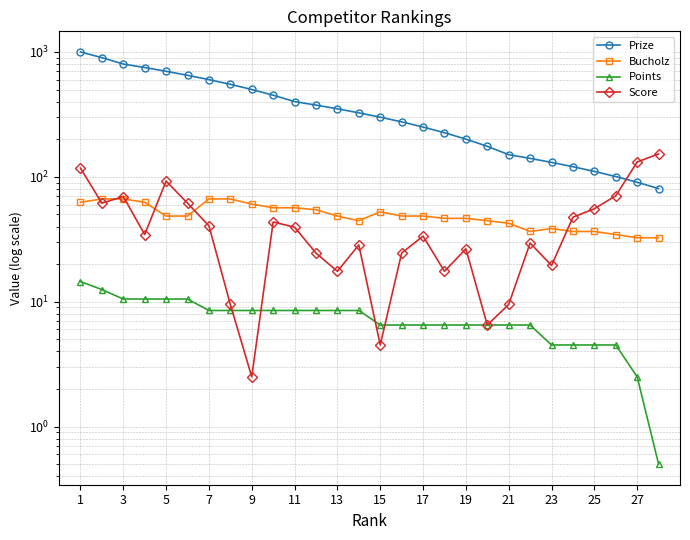

What are all the series names shown in the legend?

Prize, Bucholz, Points, Score